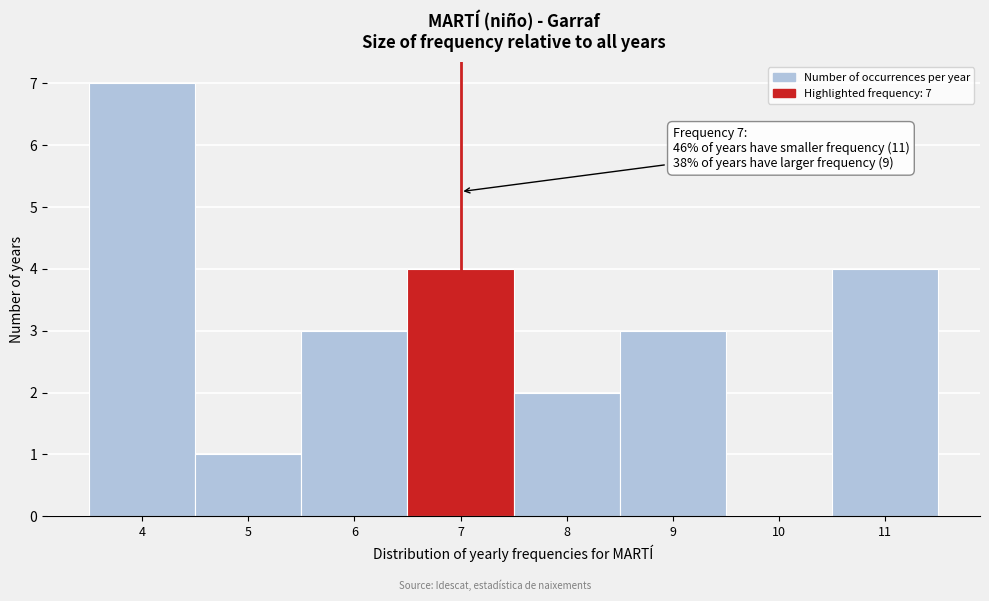

Which range on the x-axis has the tallest bar?

3.5 to 4.5